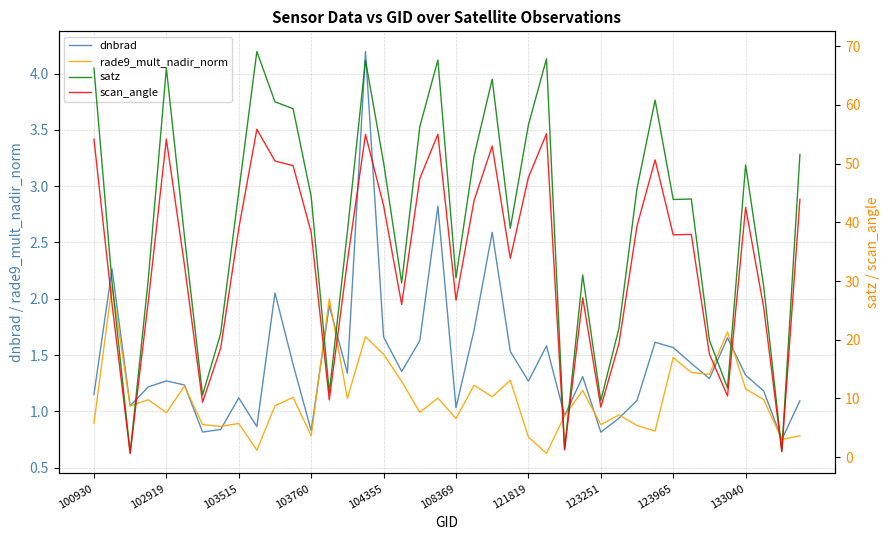

True or false: rade9_mult_nadir_norm has a value of 1.5 at 104355.

True